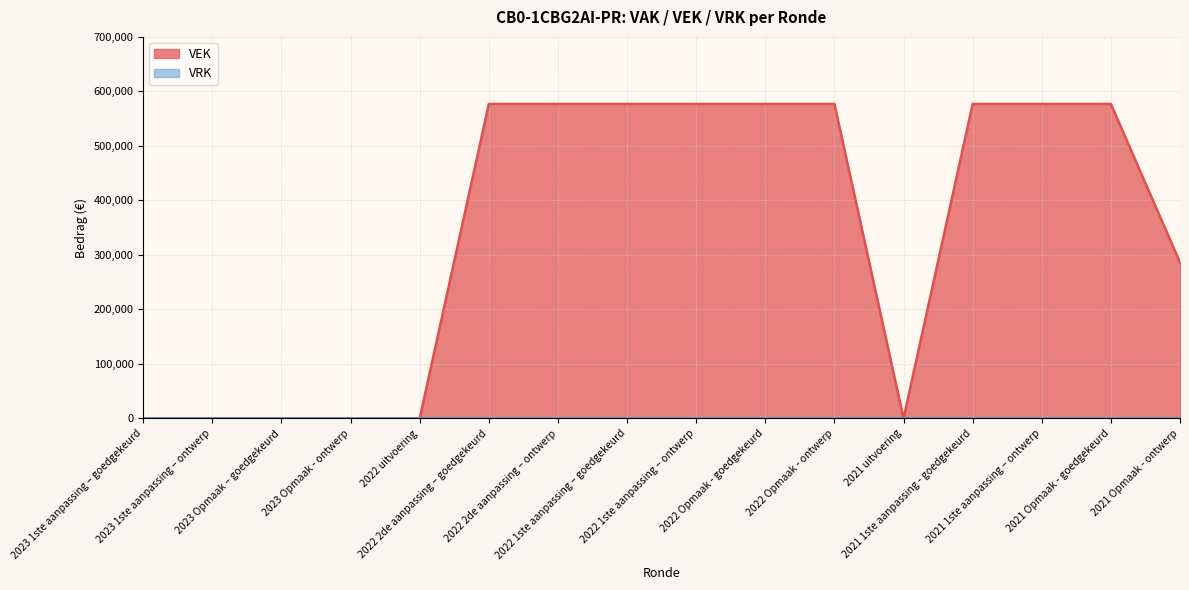

True or false: there are more than 0 points higher than both neighbors.

False